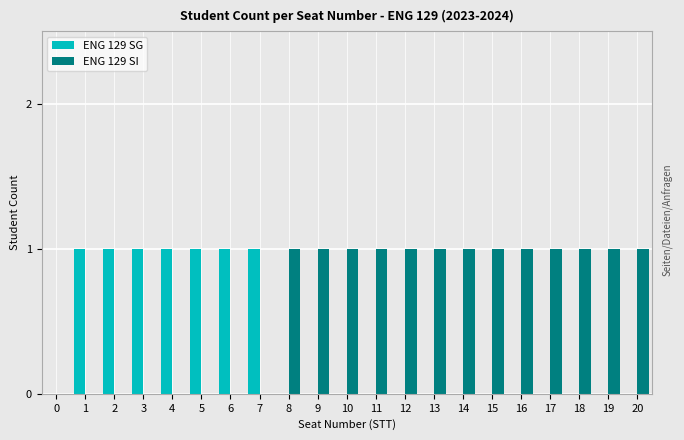

True or false: ENG 129 SG has a value of -1 at 18.

False